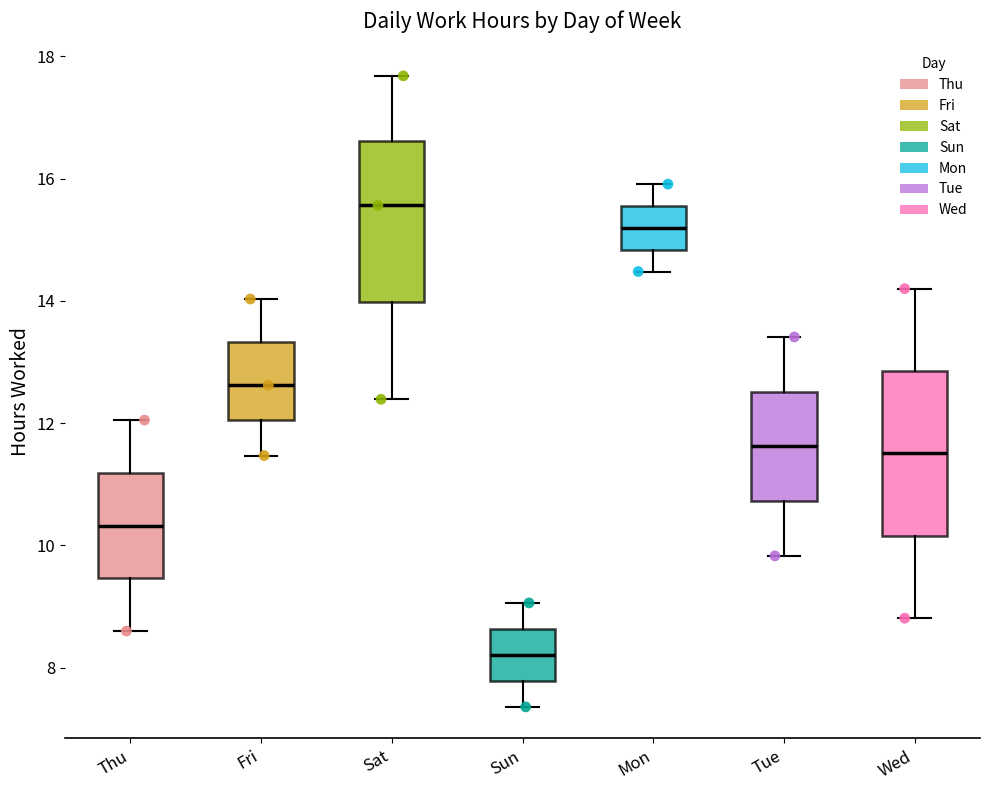

Reading left to right, transcribe this box plot: for each box, give where its median line is, the range the box spans, and where its two whiskers end, as read against the y-axis. The values are not printed on the chart, so give them approximately, as read against the axis.

Thu: median 10.4, box 9.4 to 11.2, whiskers 8.6 to 12.0
Fri: median 12.6, box 12.0 to 13.4, whiskers 11.4 to 14.0
Sat: median 15.6, box 14.0 to 16.6, whiskers 12.4 to 17.6
Sun: median 8.2, box 7.8 to 8.6, whiskers 7.4 to 9.0
Mon: median 15.2, box 14.8 to 15.6, whiskers 14.4 to 16.0
Tue: median 11.6, box 10.8 to 12.6, whiskers 9.8 to 13.4
Wed: median 11.6, box 10.2 to 12.8, whiskers 8.8 to 14.2